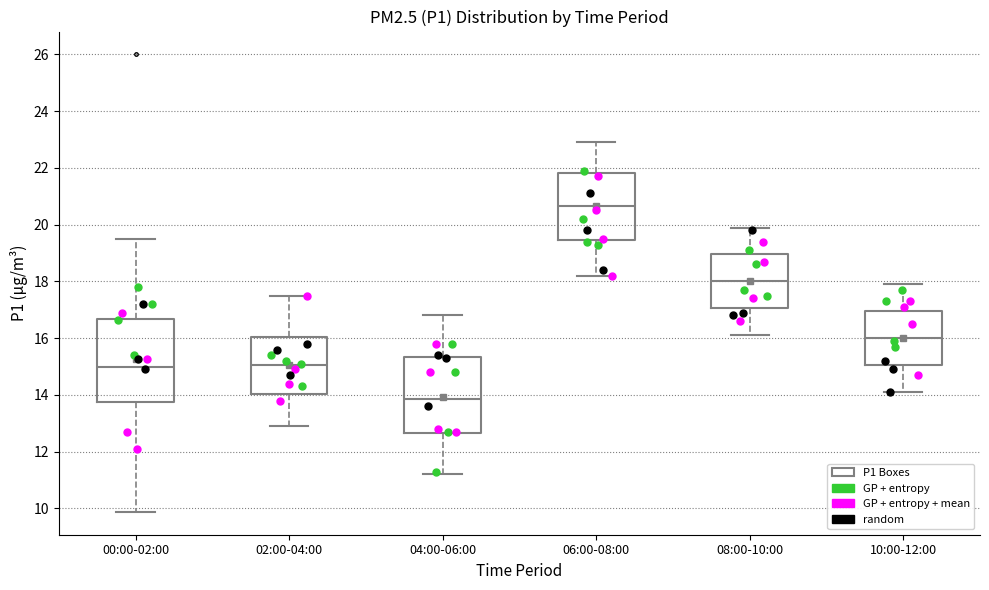

Reading left to right, read every box against the y-axis: the position of its median line, the range the box covers, and the ends of its whiskers. The values are not printed on the chart, so give them approximately, as read against the axis.

00:00-02:00: median 15.0, box 13.8 to 16.6, whiskers 9.8 to 19.6
02:00-04:00: median 15.0, box 14.0 to 16.0, whiskers 13.0 to 17.6
04:00-06:00: median 13.8, box 12.6 to 15.4, whiskers 11.2 to 16.8
06:00-08:00: median 20.6, box 19.4 to 21.8, whiskers 18.2 to 23.0
08:00-10:00: median 18.0, box 17.0 to 19.0, whiskers 16.2 to 20.0
10:00-12:00: median 16.0, box 15.0 to 17.0, whiskers 14.2 to 18.0